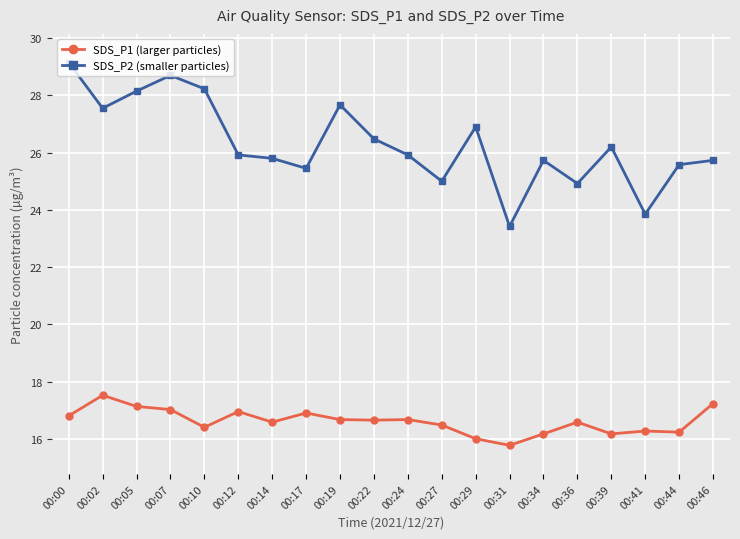

True or false: SDS_P1 (larger particles) has more than 2 points higher than both neighbors.

True